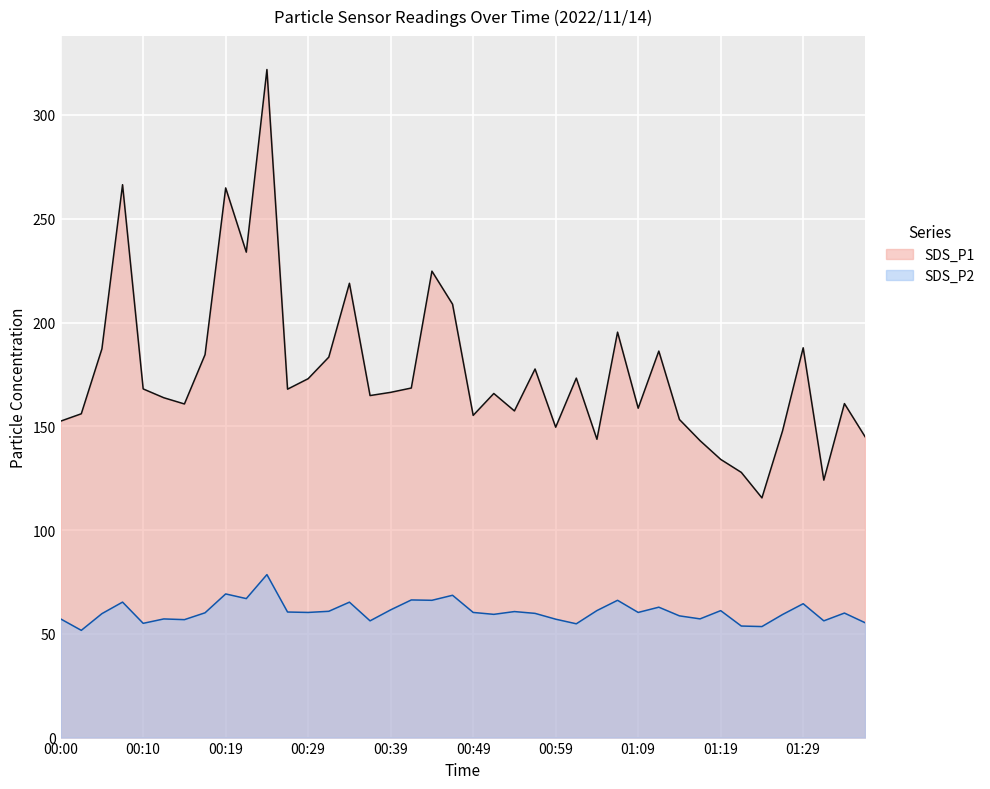

What is the label of the 5th point from the right?

01:27